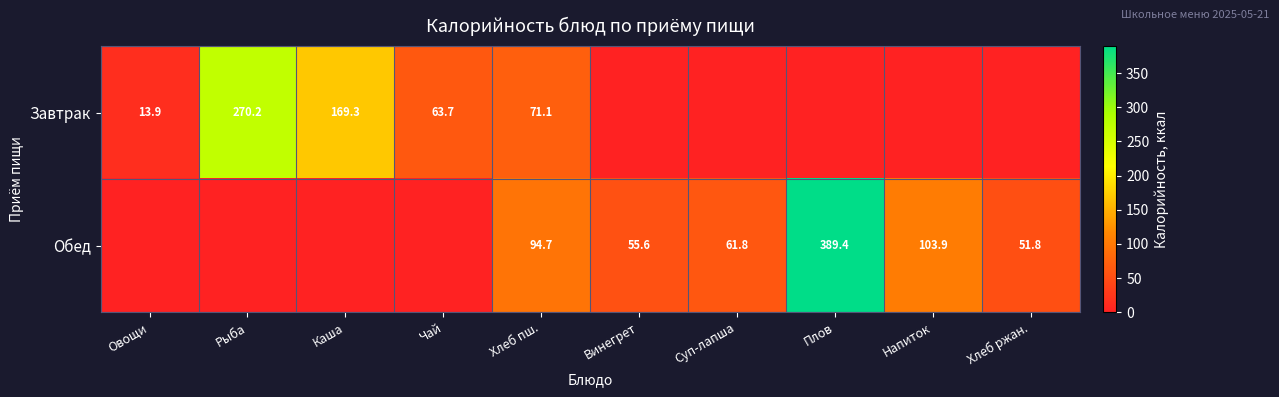

What is the difference between the Завтрак values at Хлеб пш. and Рыба?

199.1